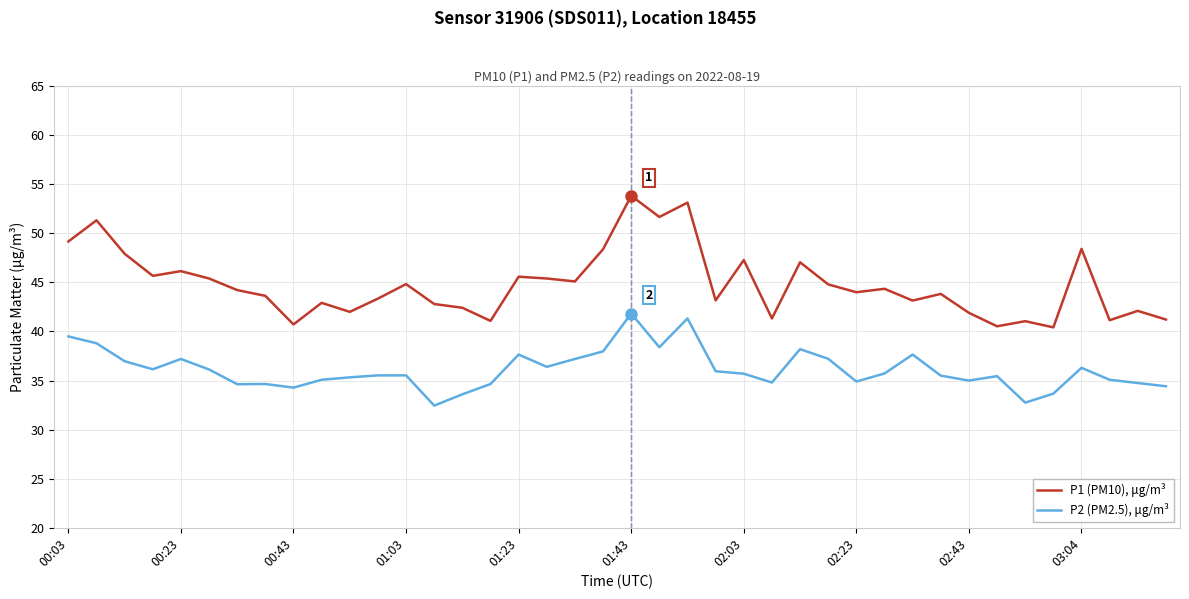

List the series in order of their peak value, lowest first.

P2 (PM2.5), μg/m³, P1 (PM10), μg/m³